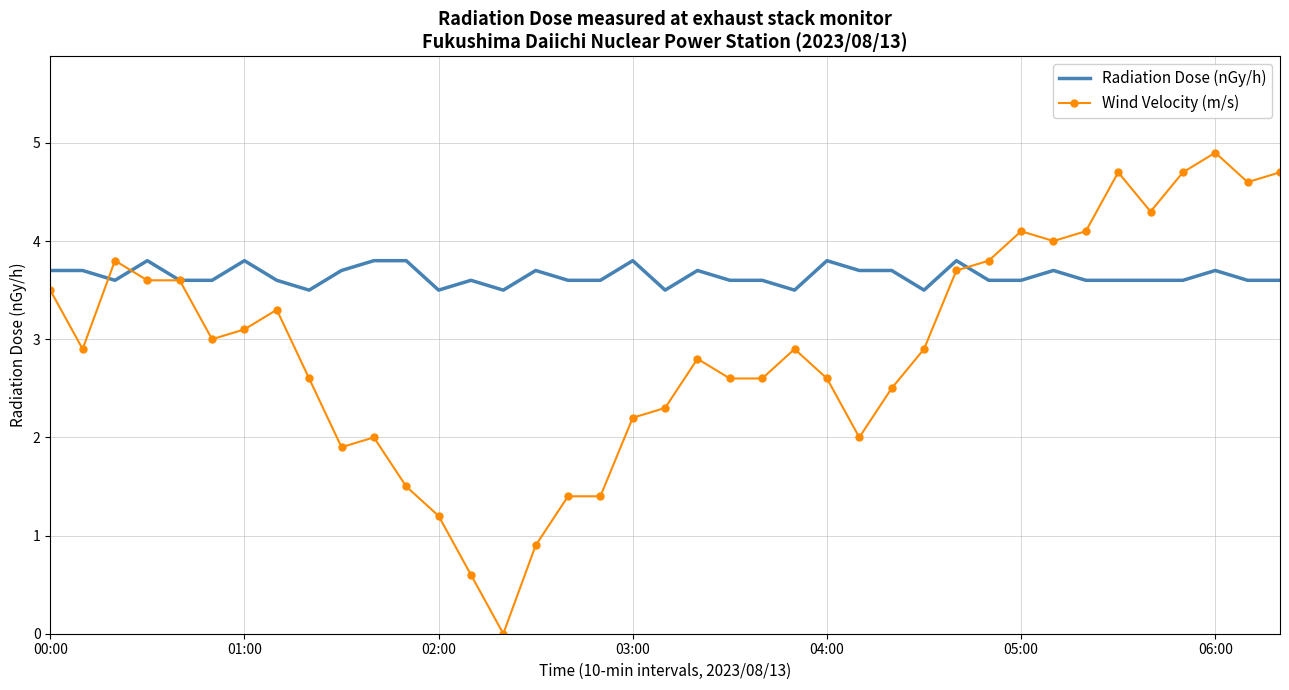

Which series has the largest total across all categories?

Radiation Dose (nGy/h)